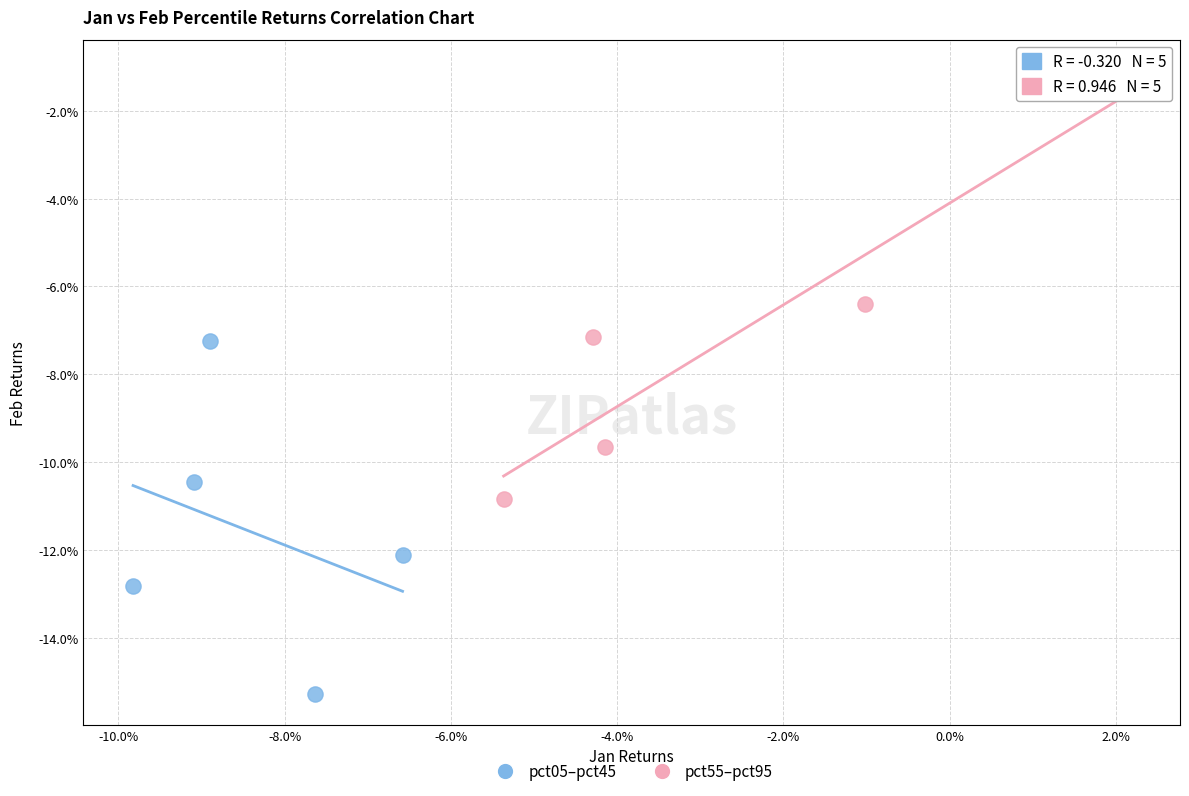

Which series contains the highest Y value?

pct55–pct95